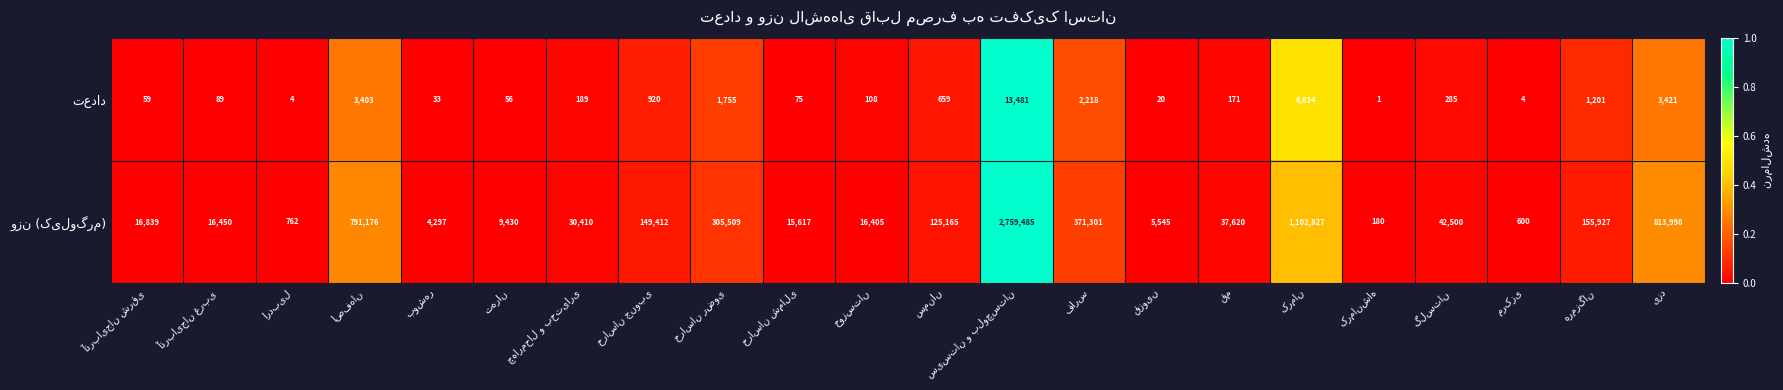

What is the maximum value shown in the chart?

2759485